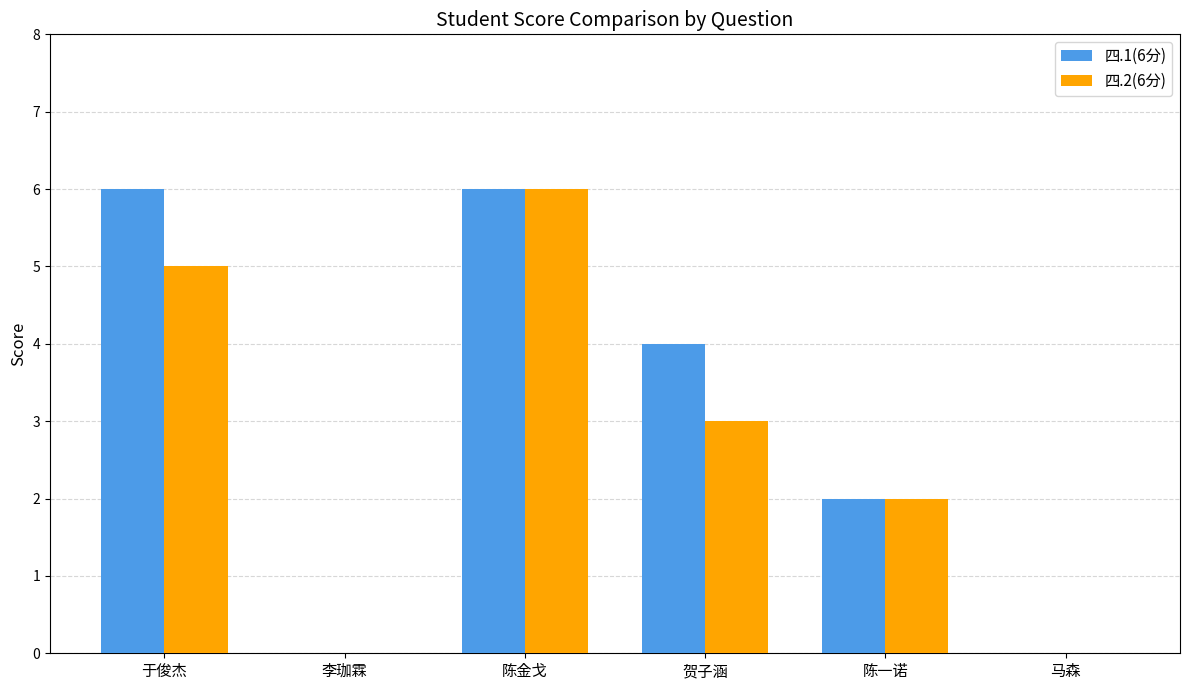

Are the bars horizontal?

No